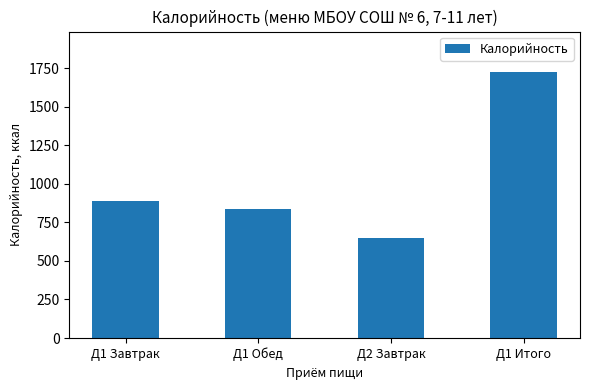

Is it true that the value at Д2 Завтрак is 647.4?

True